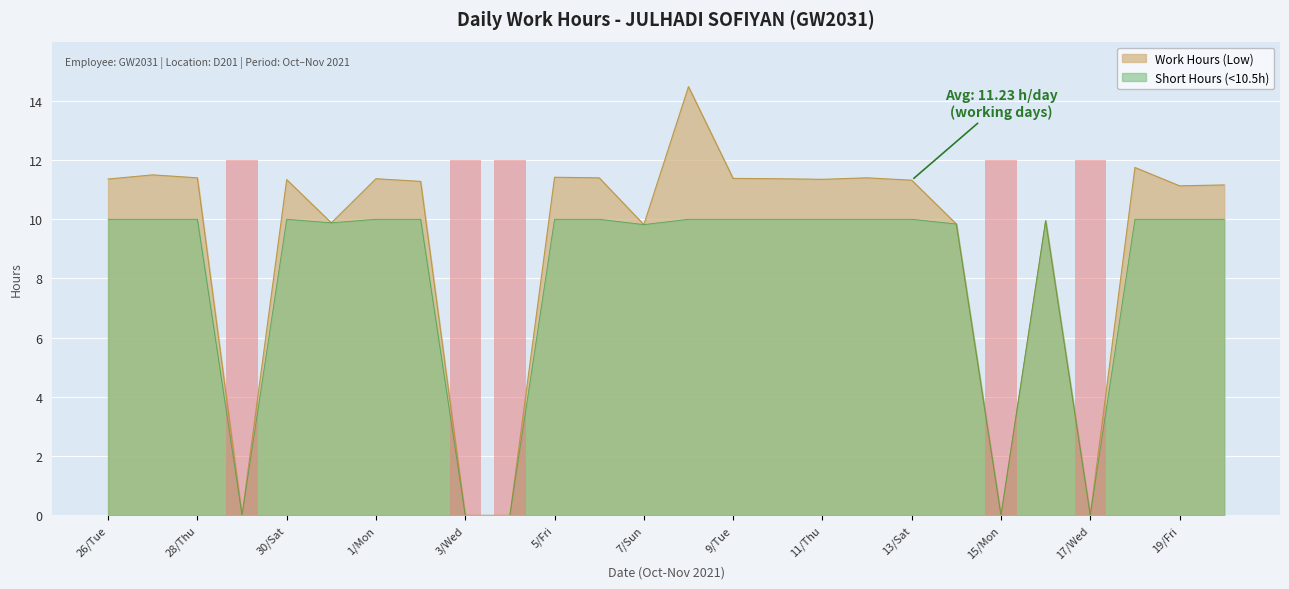

What is the change in value from 11/Thu to 18/Thu?

+0.4